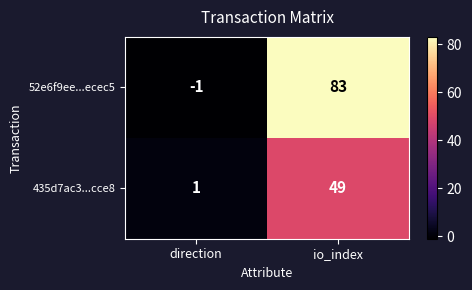

At which label does 52e6f9ee...ecec5 reach its minimum?

direction